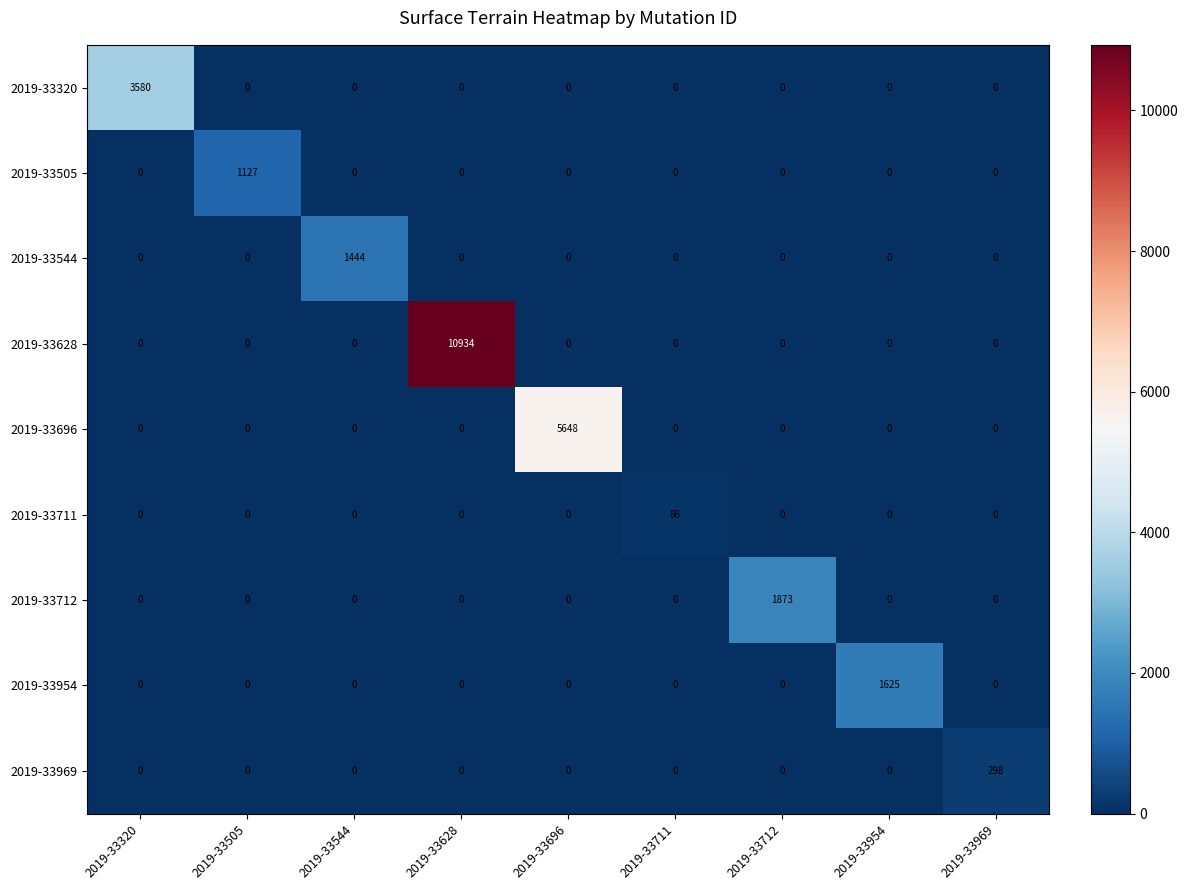

What is the average value of the 2019-33969 series?

33